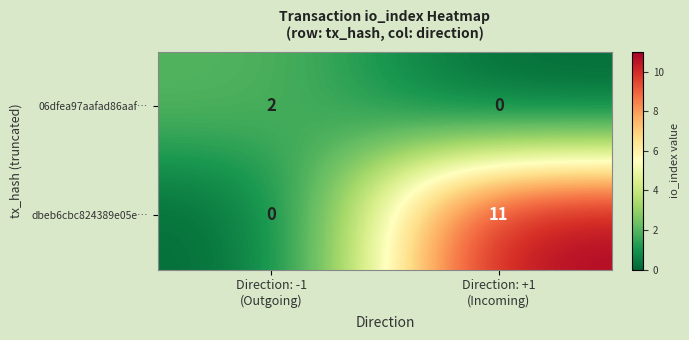

What is the difference between the maximum and minimum values in the dbeb6cbc824389e05e… series?

11